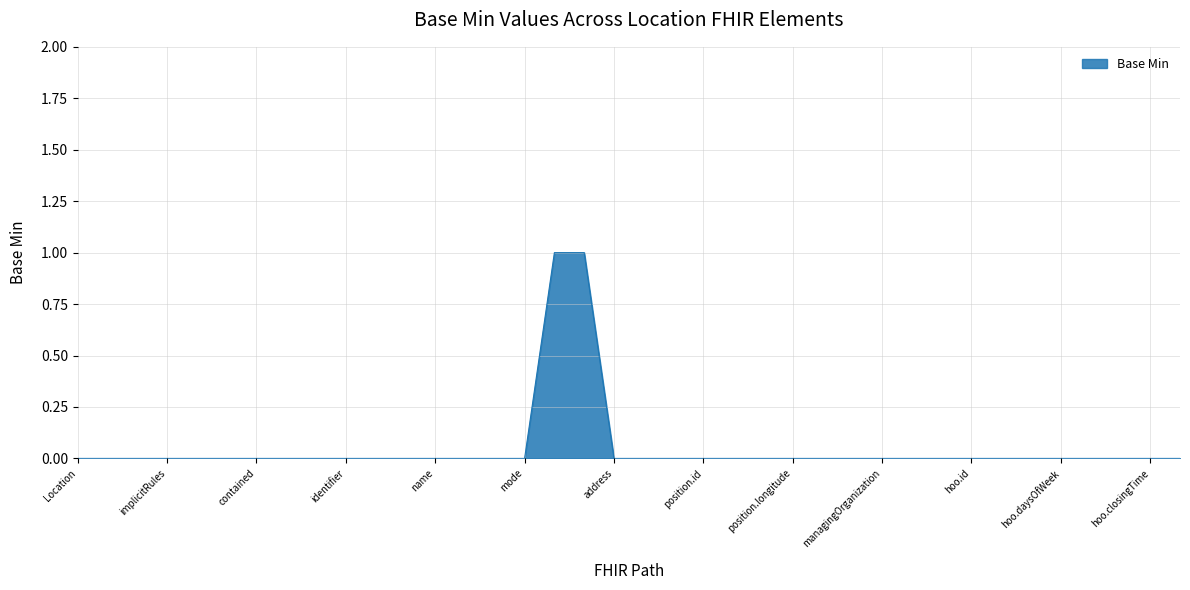

Does the chart display data point markers on the line(s)?

No